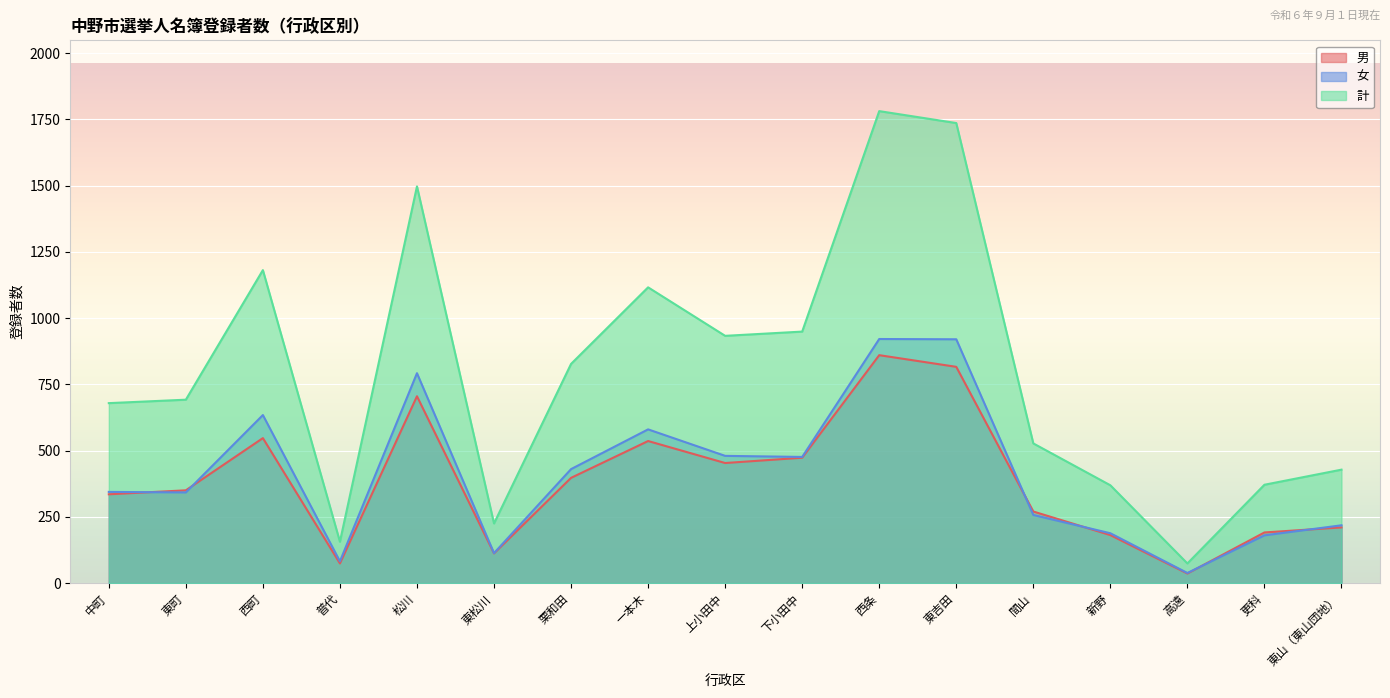

Reading right to left, transcribe all the data shown in this chart.

男: 210	191	36	181	270	816	860	473	453	536	397	112	705	74	547	350	335
女: 218	180	38	188	257	920	921	476	480	580	430	113	792	82	634	342	344
計: 428	371	74	369	527	1736	1781	949	933	1116	827	225	1497	156	1181	692	679